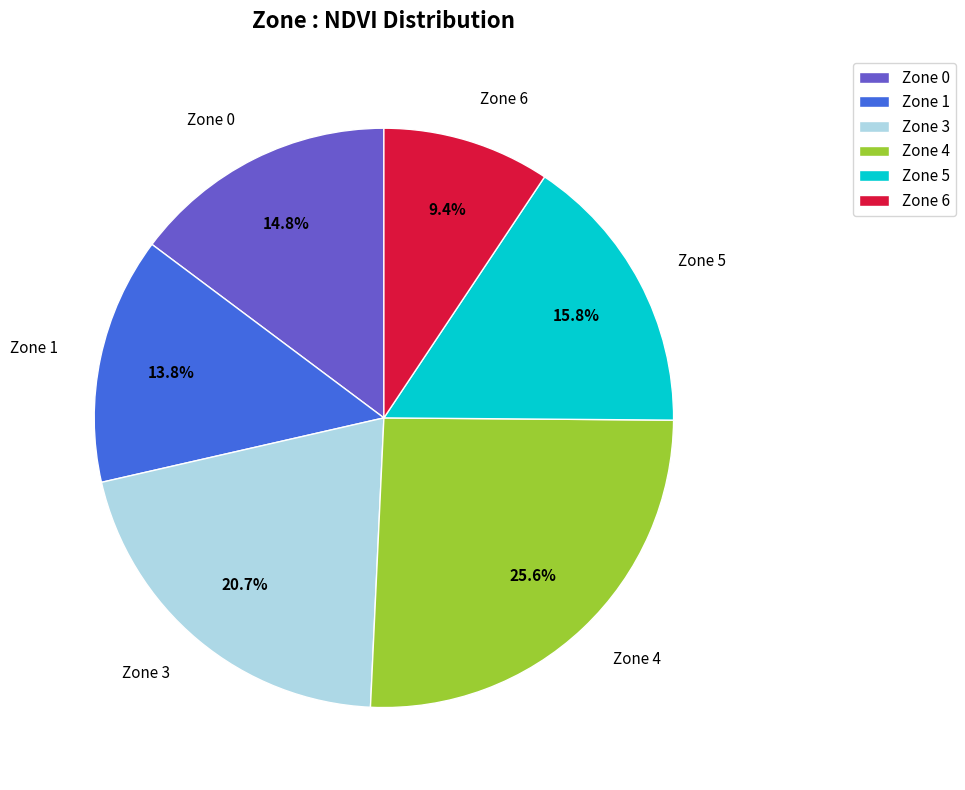

Which slice is the largest?

Zone 4